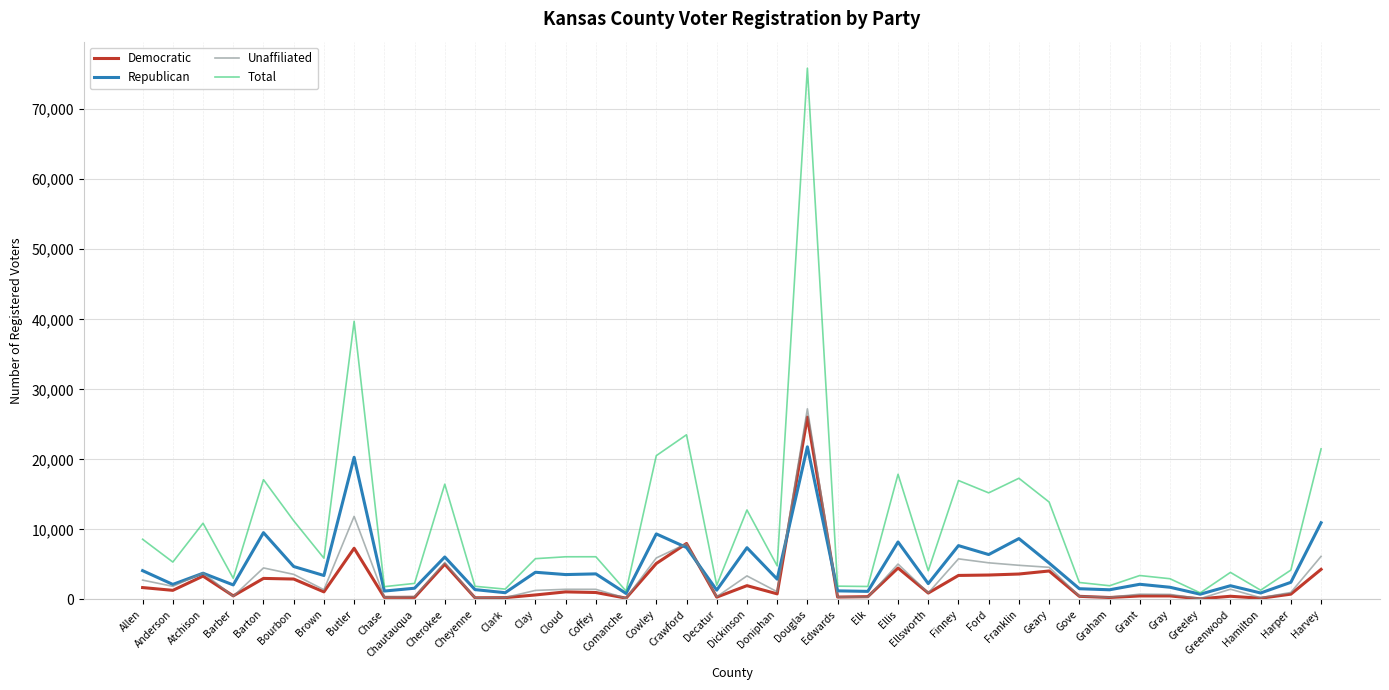

At which label is Total closest to 38395?

Butler